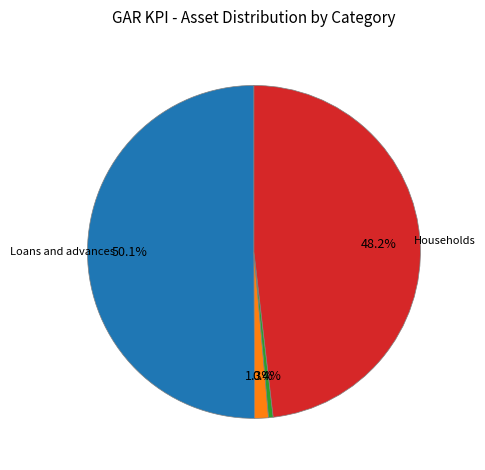

Is there a majority slice in this chart?

Yes